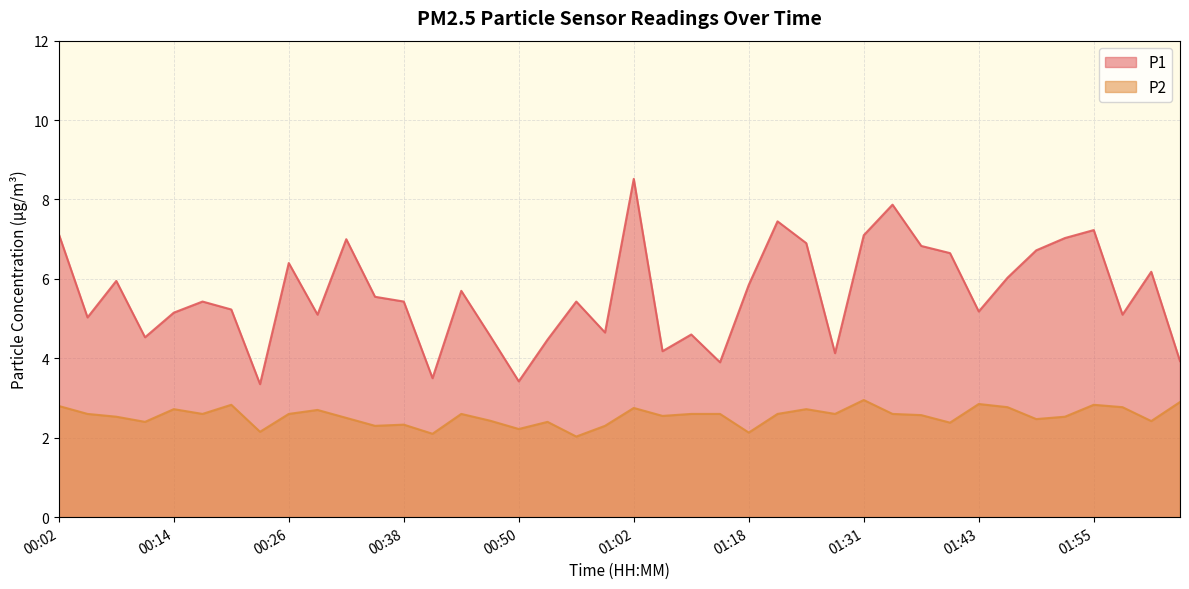

Which series has the largest total across all categories?

P1